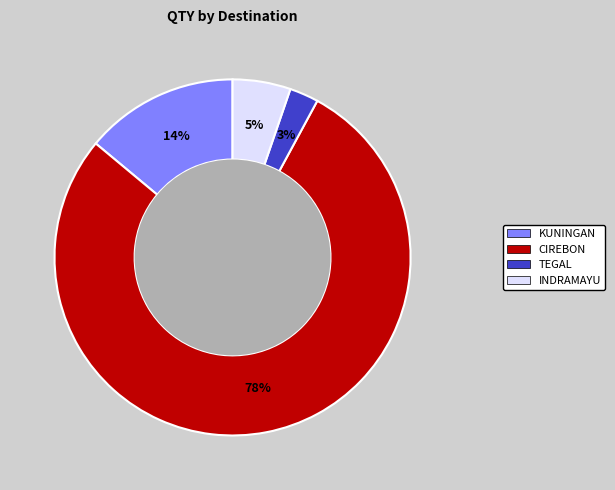

To the nearest percent, what is the average slice percentage?

25%